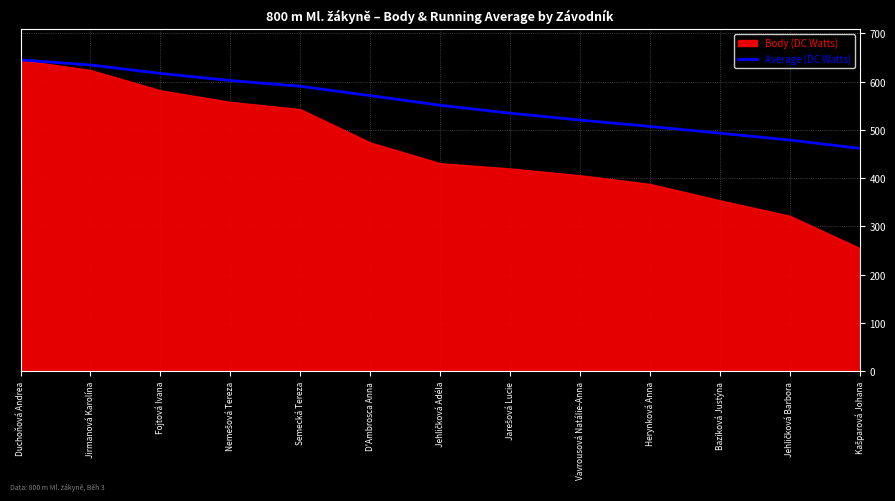

What is the lowest value of the Average (DC Watts) series?

461.7